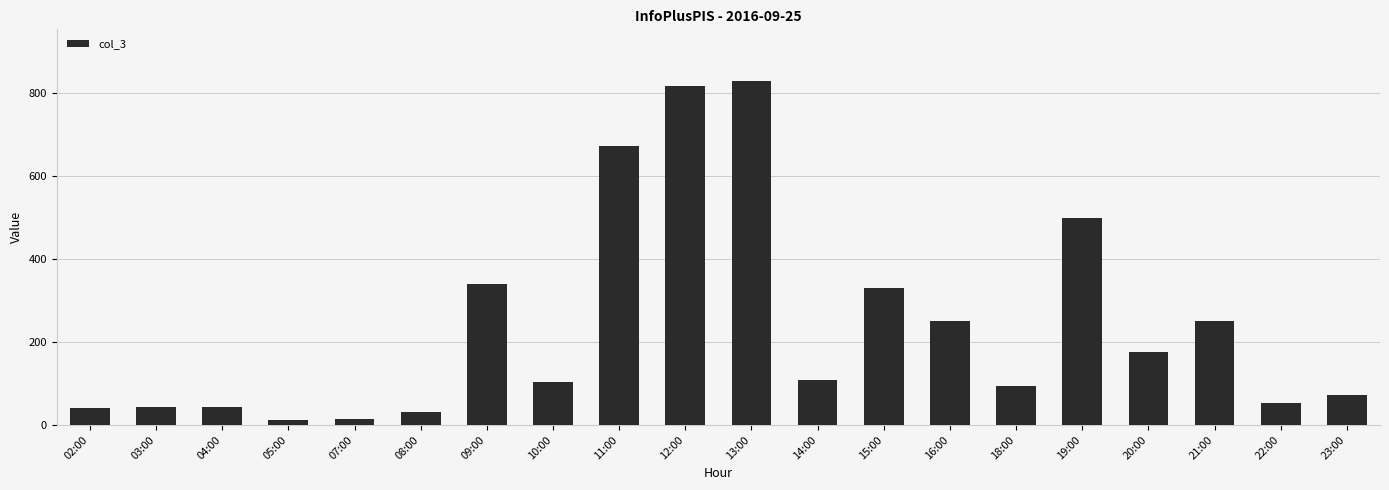

What position from the left is 16:00?

14